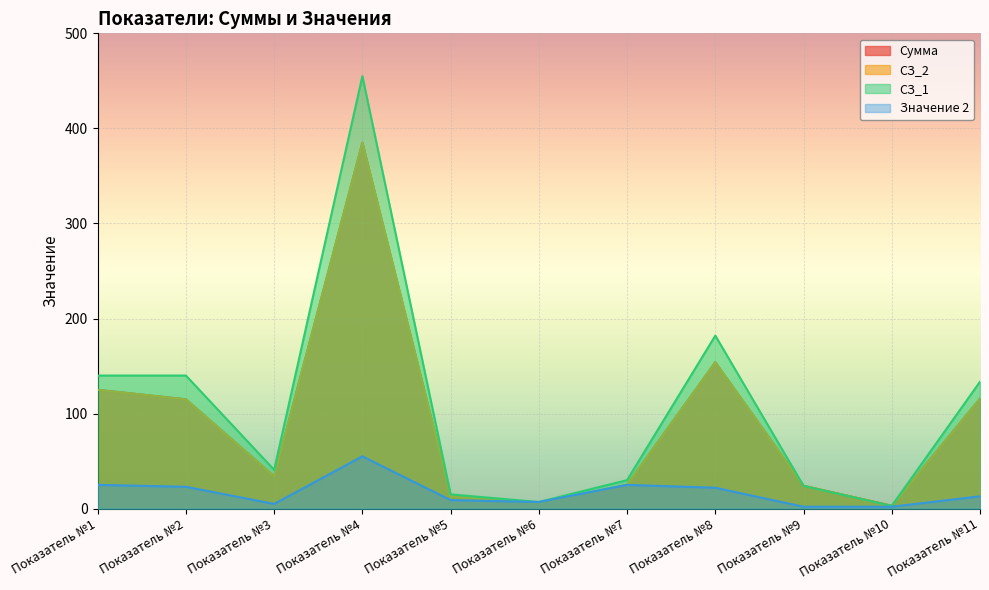

Between Показатель №6 and Показатель №8, which series saw the biggest shift?

СЗ_1